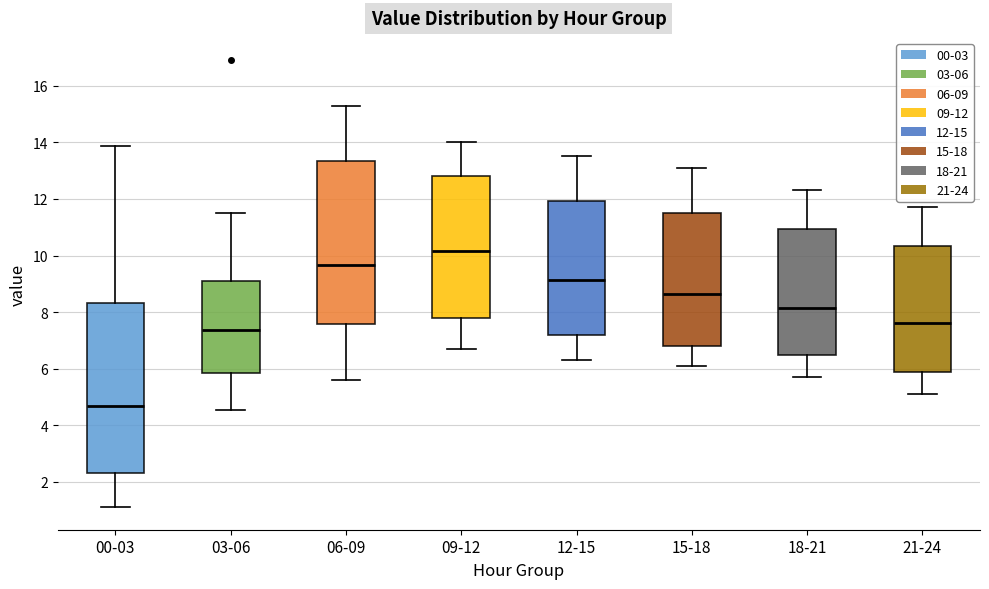

Reading left to right, transcribe this box plot: for each box, give where its median line is, the range the box spans, and where its two whiskers end, as read against the y-axis. The values are not printed on the chart, so give them approximately, as read against the axis.

00-03: median 4.6, box 2.4 to 8.4, whiskers 1.2 to 13.8
03-06: median 7.4, box 5.8 to 9.2, whiskers 4.6 to 11.6
06-09: median 9.6, box 7.6 to 13.4, whiskers 5.6 to 15.4
09-12: median 10.2, box 7.8 to 12.8, whiskers 6.8 to 14.0
12-15: median 9.2, box 7.2 to 12.0, whiskers 6.4 to 13.6
15-18: median 8.6, box 6.8 to 11.6, whiskers 6.2 to 13.2
18-21: median 8.2, box 6.4 to 11.0, whiskers 5.8 to 12.4
21-24: median 7.6, box 5.8 to 10.4, whiskers 5.2 to 11.8